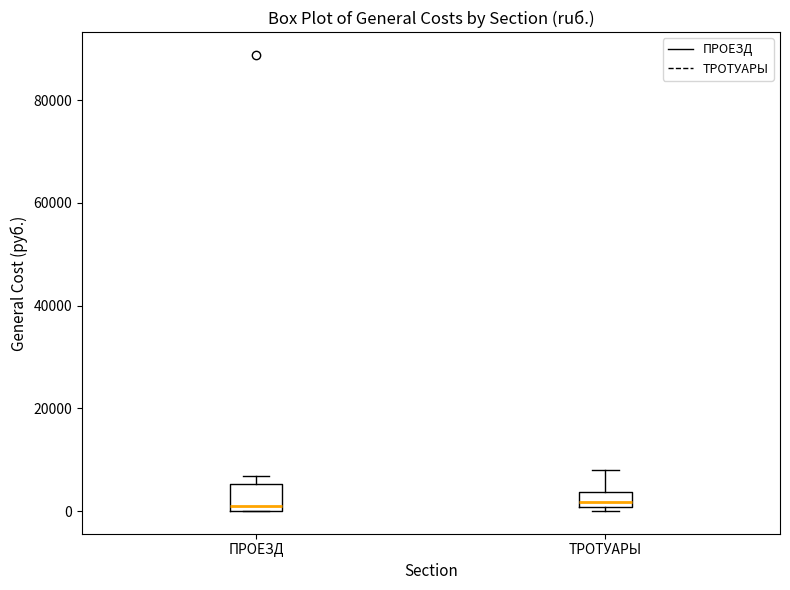

Which box is the tallest, from its lower edge to its upper edge?

ПРОЕЗД